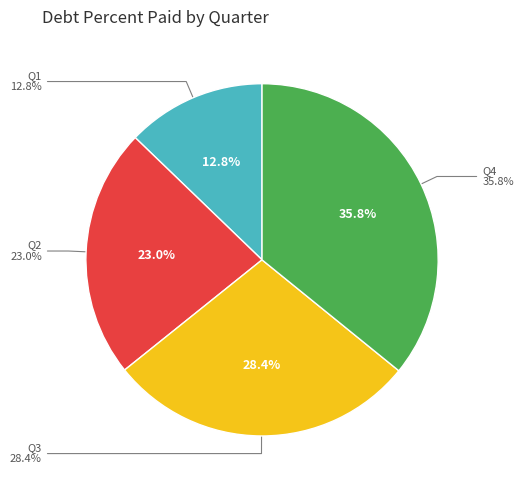

Is it true that Q0 is 0% of the pie?

True